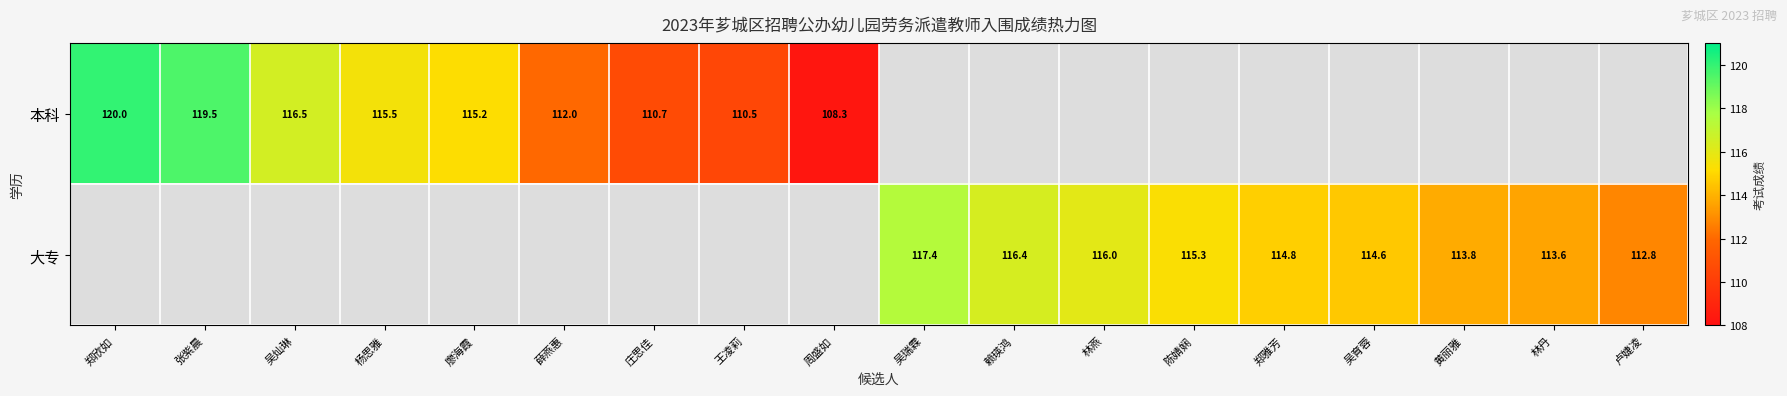

What is the smallest value displayed?

108.3